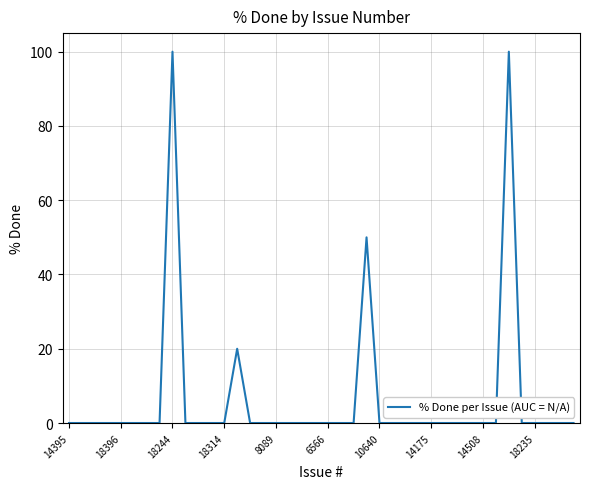

What is the difference between the maximum and minimum values?

100